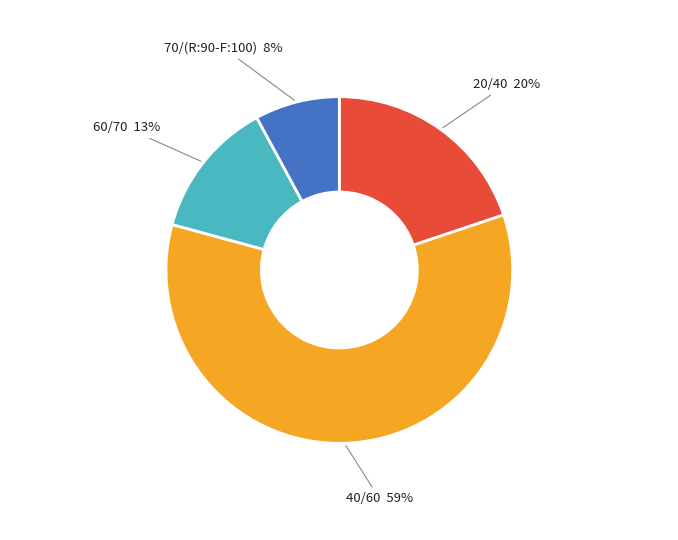

What is the largest slice in the pie chart?

40/60